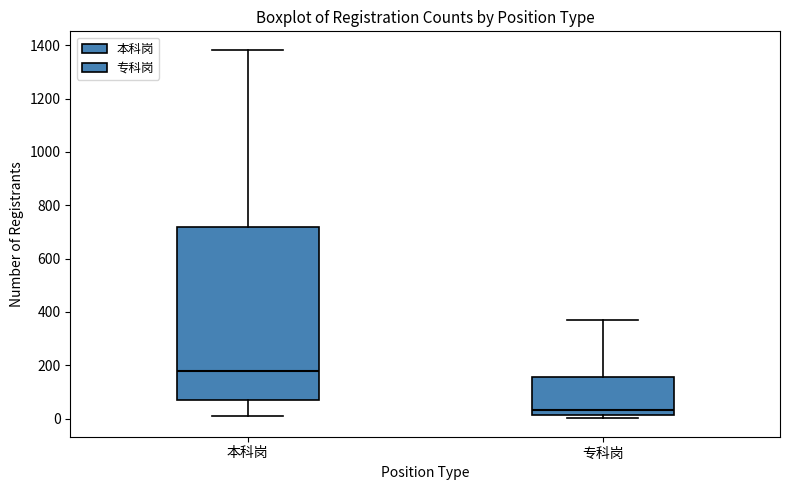

Comparing the boxes themselves (not the whiskers), which one is the tallest?

本科岗